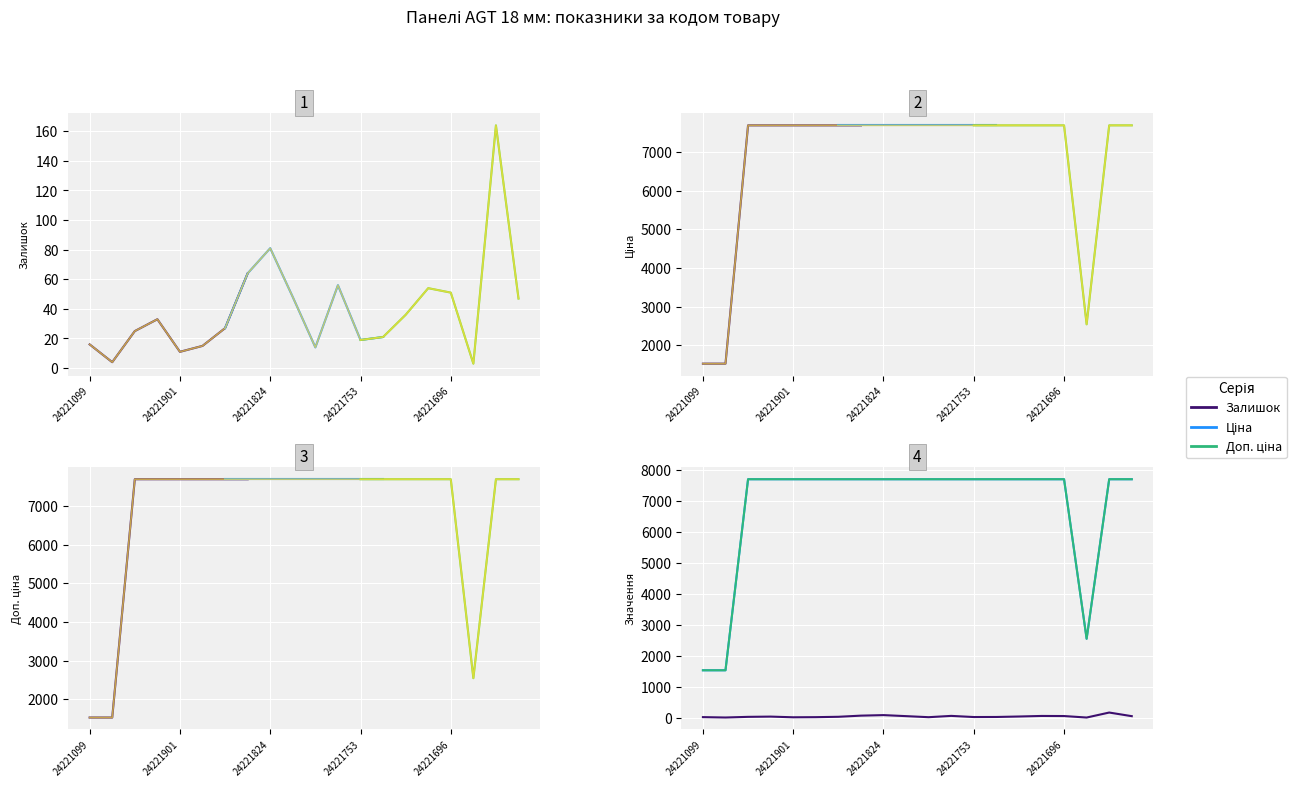

What is the spread (max minus min) of values at 24221901?

7677.0